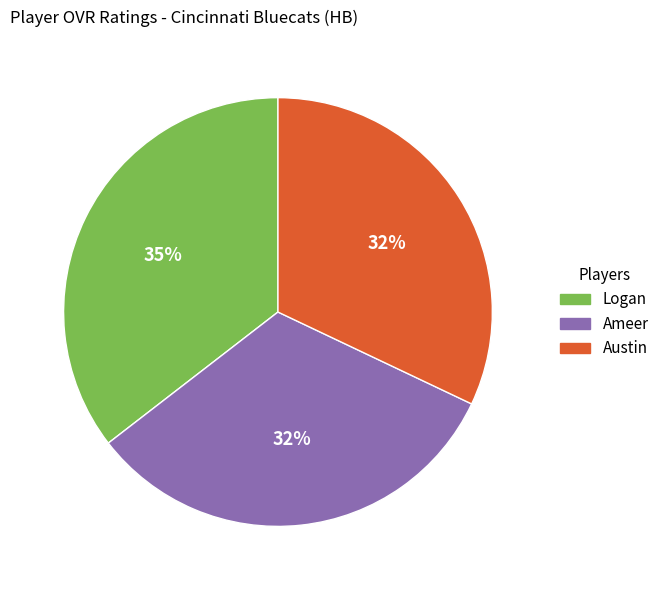

Approximately how many times larger is the value at Ameer compared to Logan?

0.9